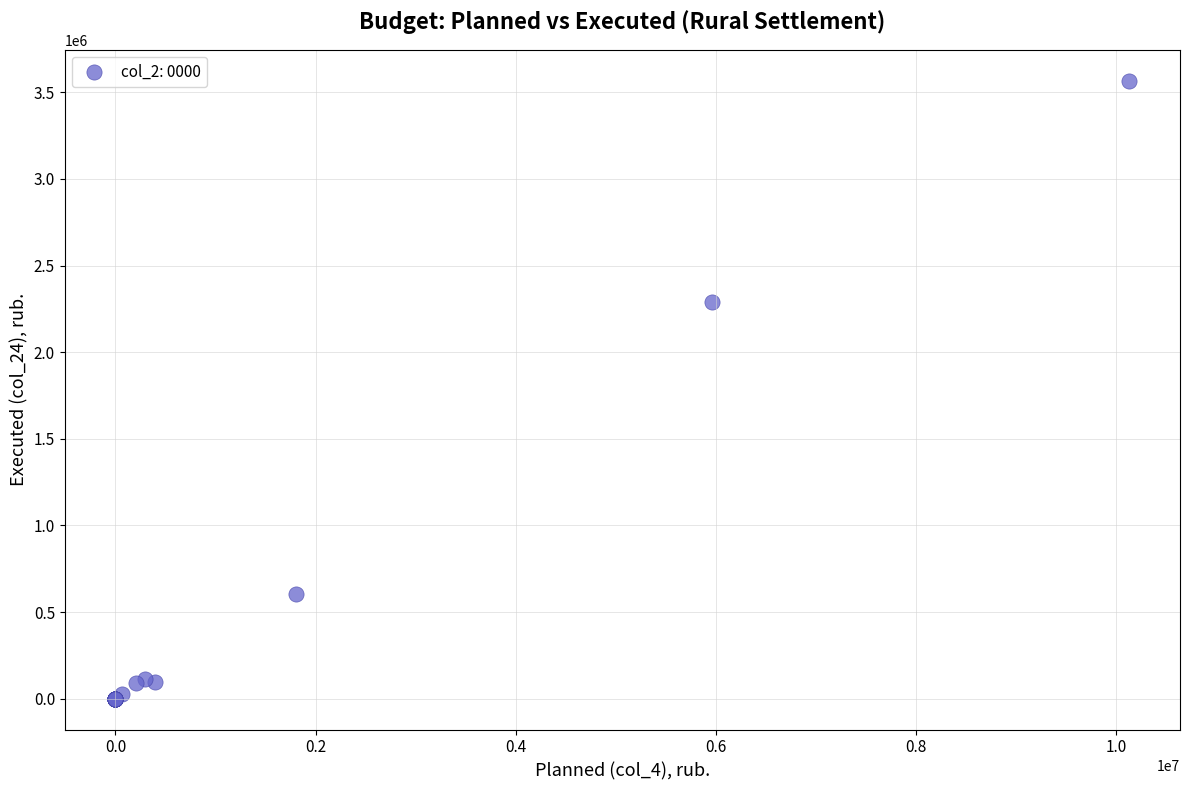

What Y value in the scatter plot is closest to 1784021?

2291955.5